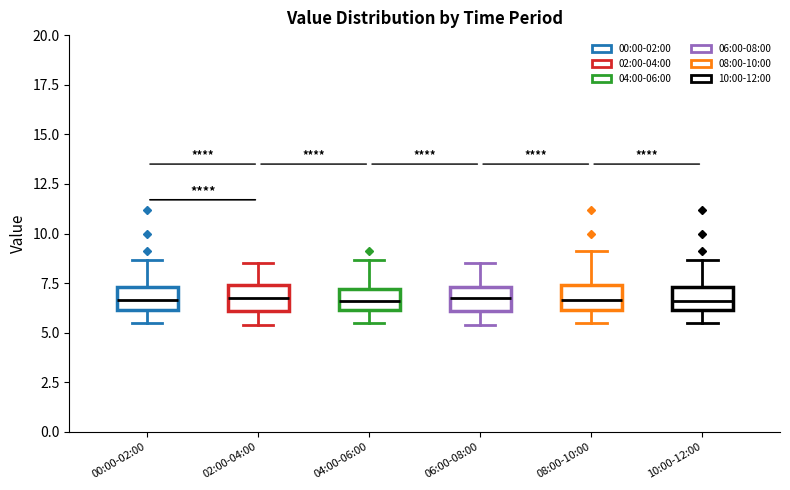

Reading left to right, transcribe this box plot: for each box, give where its median line is, the range the box spans, and where its two whiskers end, as read against the y-axis. The values are not printed on the chart, so give them approximately, as read against the axis.

00:00-02:00: median 6.5, box 6.0 to 7.5, whiskers 5.5 to 8.5
02:00-04:00: median 7.0, box 6.0 to 7.5, whiskers 5.5 to 8.5
04:00-06:00: median 6.5, box 6.0 to 7.0, whiskers 5.5 to 8.5
06:00-08:00: median 7.0, box 6.0 to 7.5, whiskers 5.5 to 8.5
08:00-10:00: median 6.5, box 6.0 to 7.5, whiskers 5.5 to 9.0
10:00-12:00: median 6.5, box 6.0 to 7.5, whiskers 5.5 to 8.5